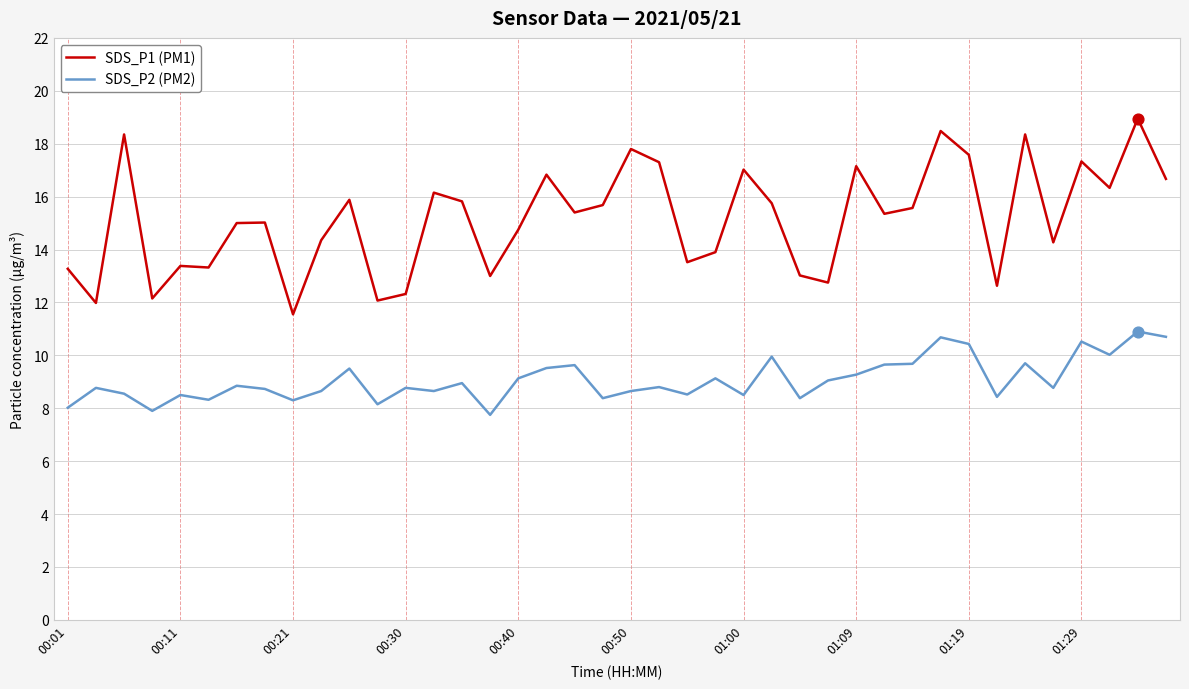

What are all the series names shown in the legend?

SDS_P1 (PM1), SDS_P2 (PM2)